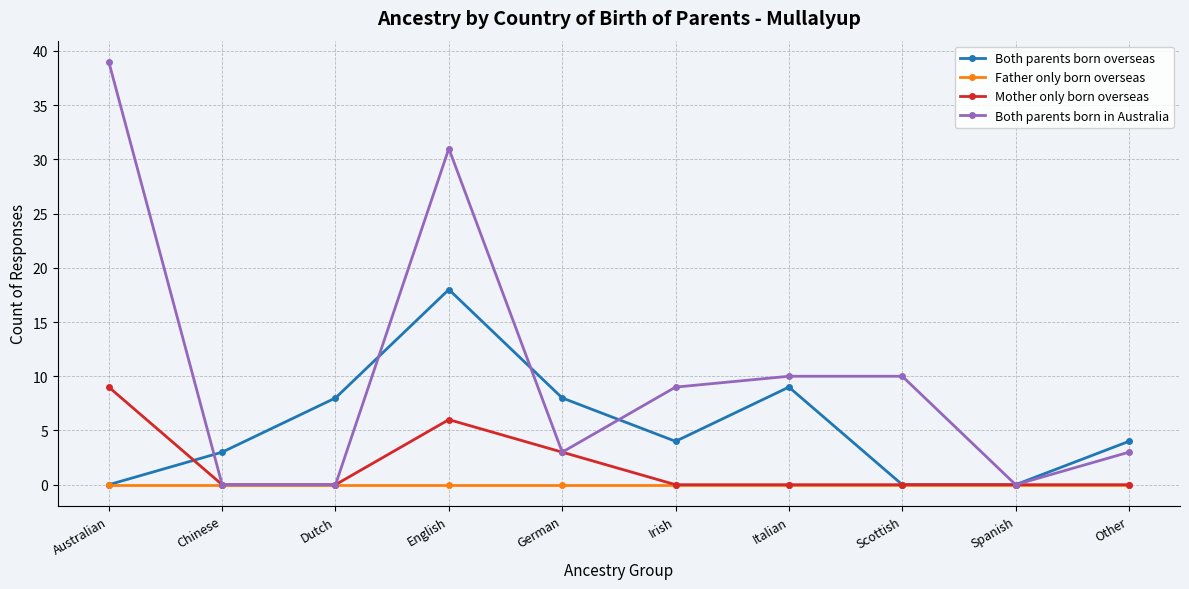

List the series in order of their peak value, lowest first.

Father only born overseas, Mother only born overseas, Both parents born overseas, Both parents born in Australia